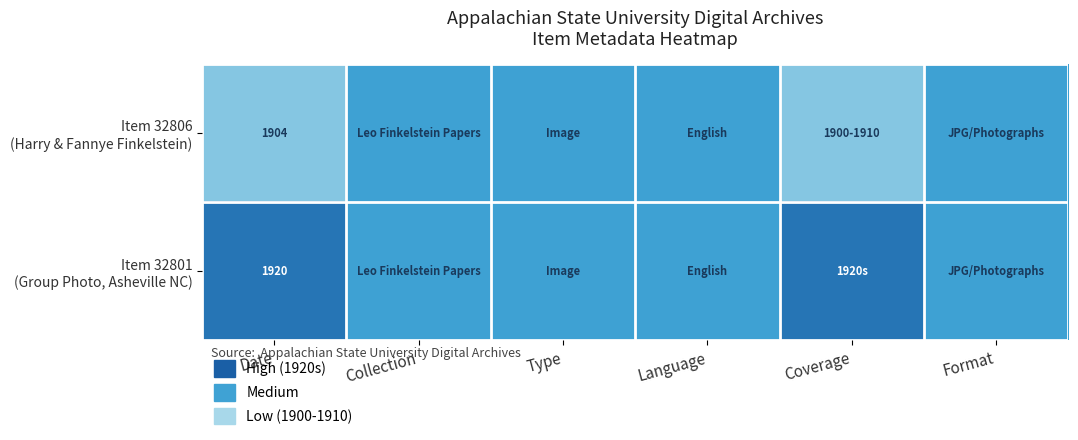

Rank the categories by Item 32801 (Group Photo, Asheville NC) value from highest to lowest.

Date, Coverage, Collection, Type, Language, Format